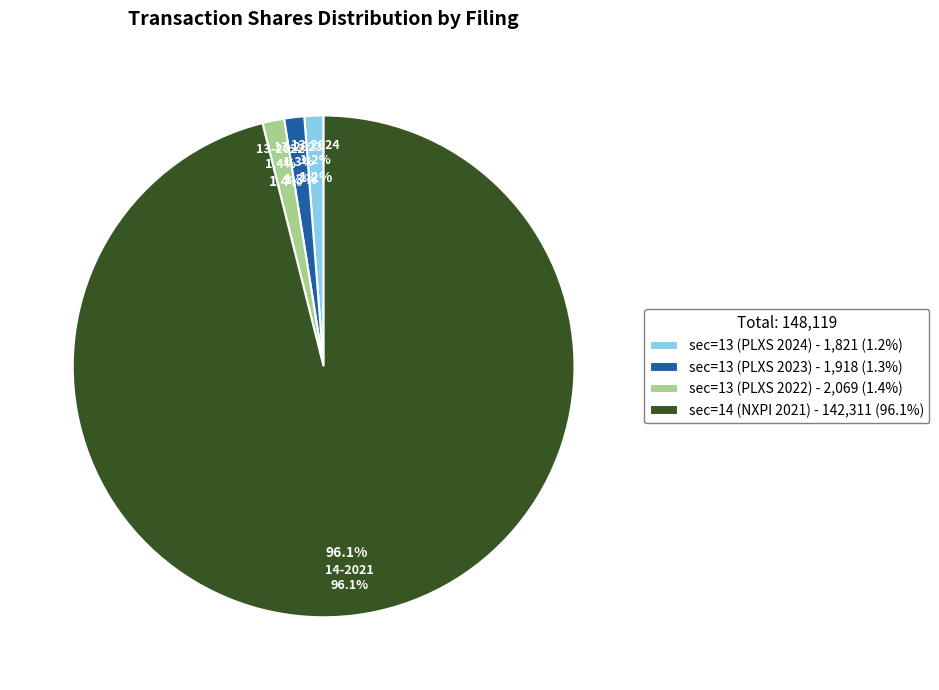

Does sec=14 (NXPI 2021) represent more than half of the total?

Yes